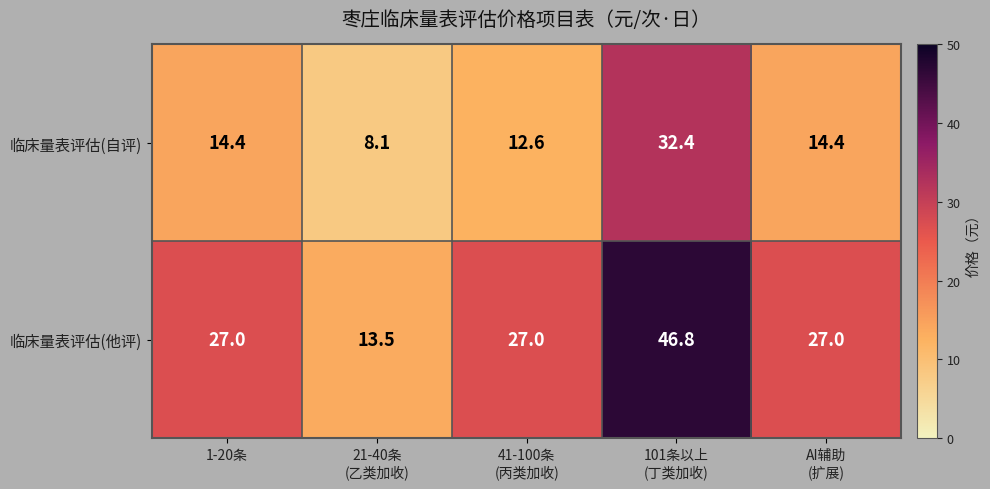

Which series has the widest spread of values?

临床量表评估(他评)